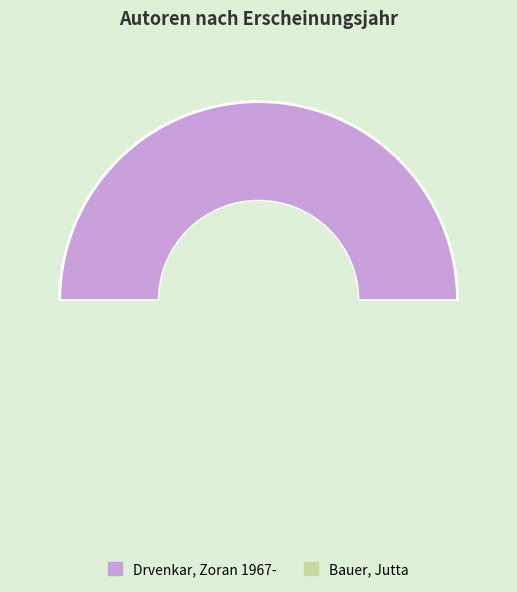

Is it true that Drvenkar, Zoran 1967- is 50% of the pie?

True